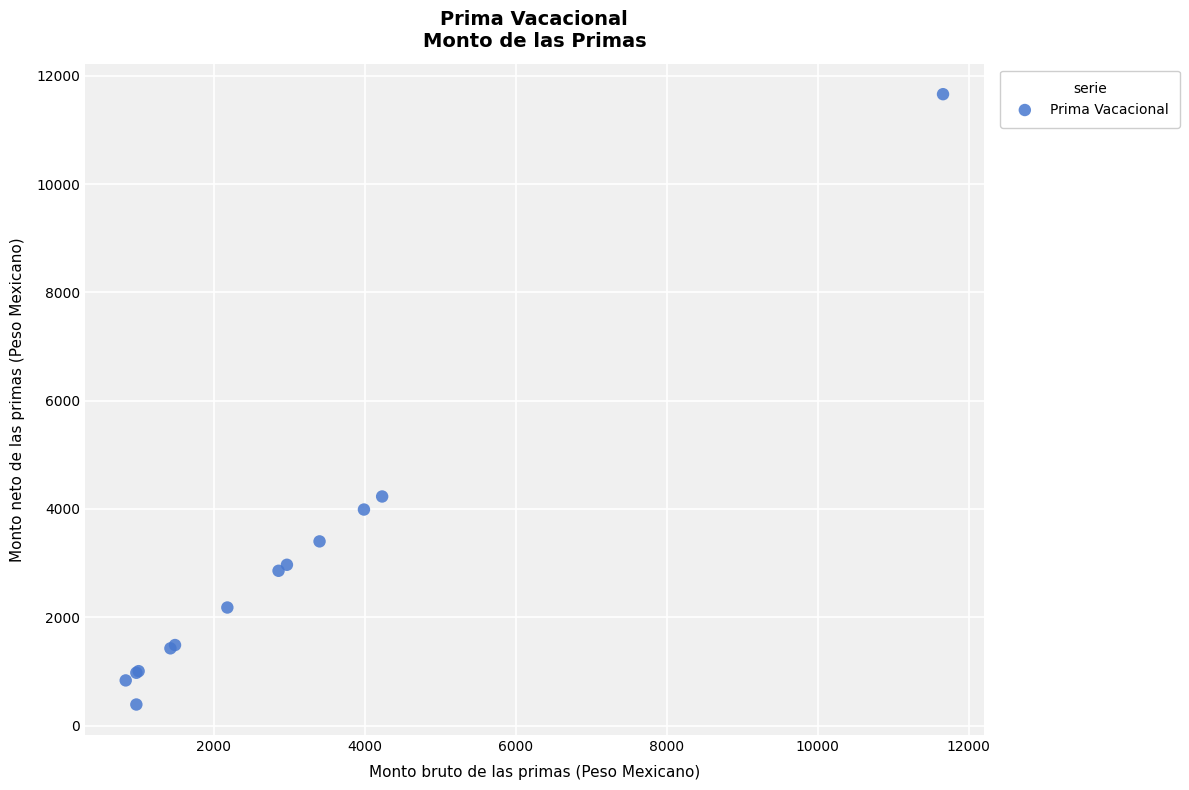

What Y value in the scatter plot is closest to 6024?

4231